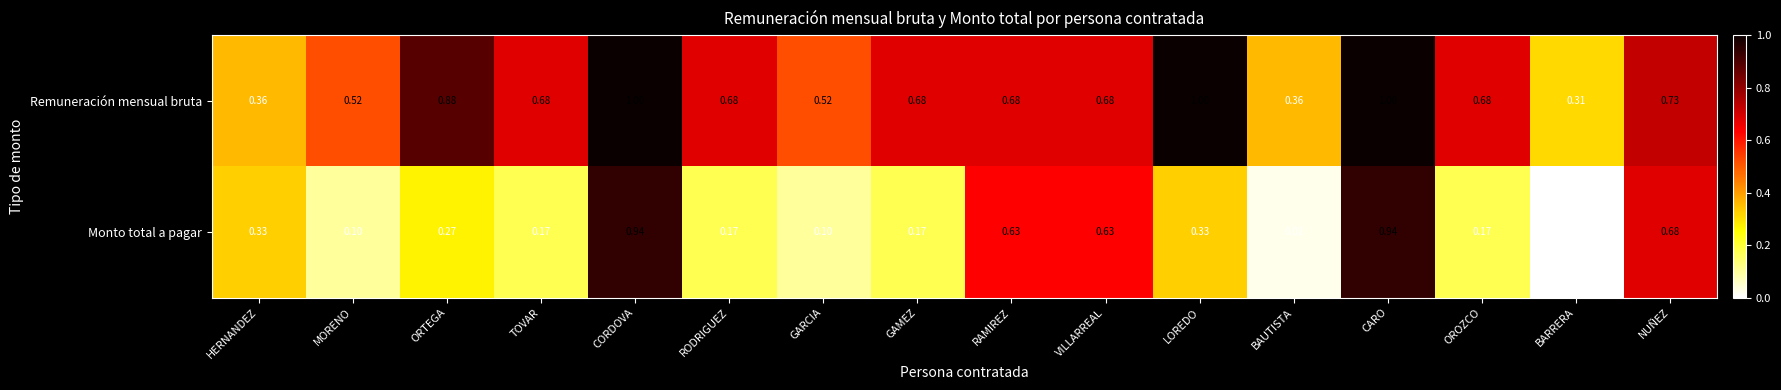

How many values in Monto total a pagar are above zero?

15